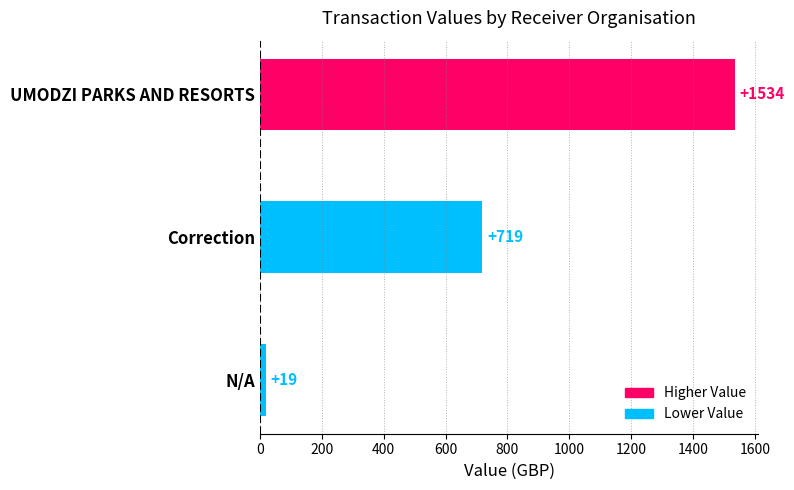

How many data points are less than 719?

1